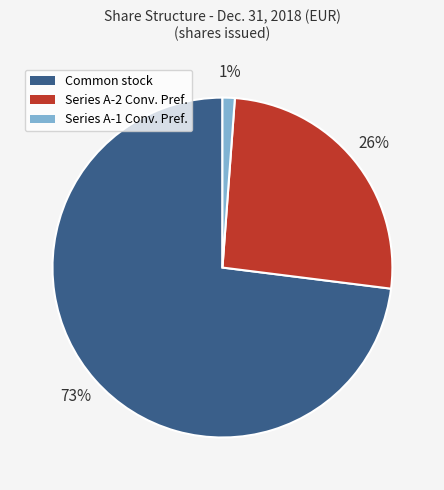

Count the number of slices in the pie.

3